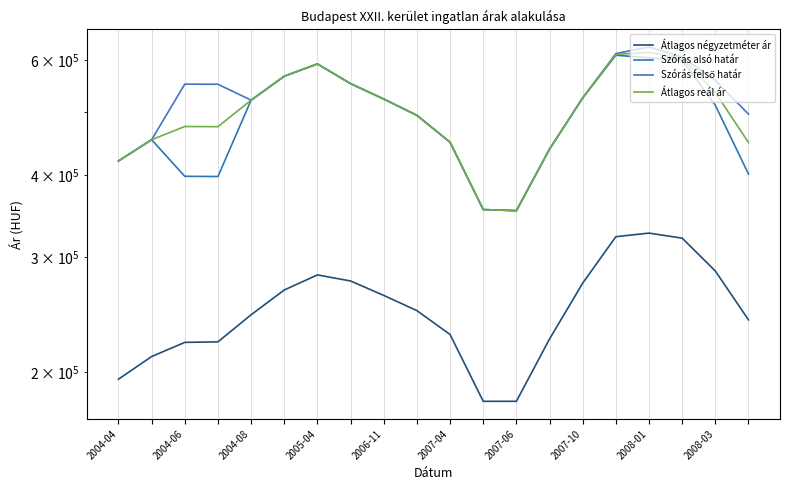

The Átlagos reál ár series shows 420556 at 2004-04. True or false?

True